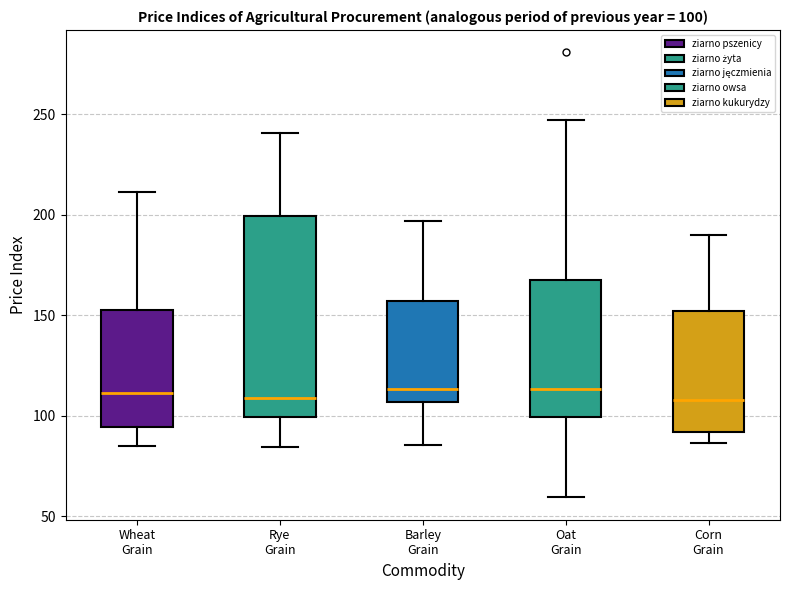

Comparing the boxes themselves (not the whiskers), which one is the tallest?

Rye Grain